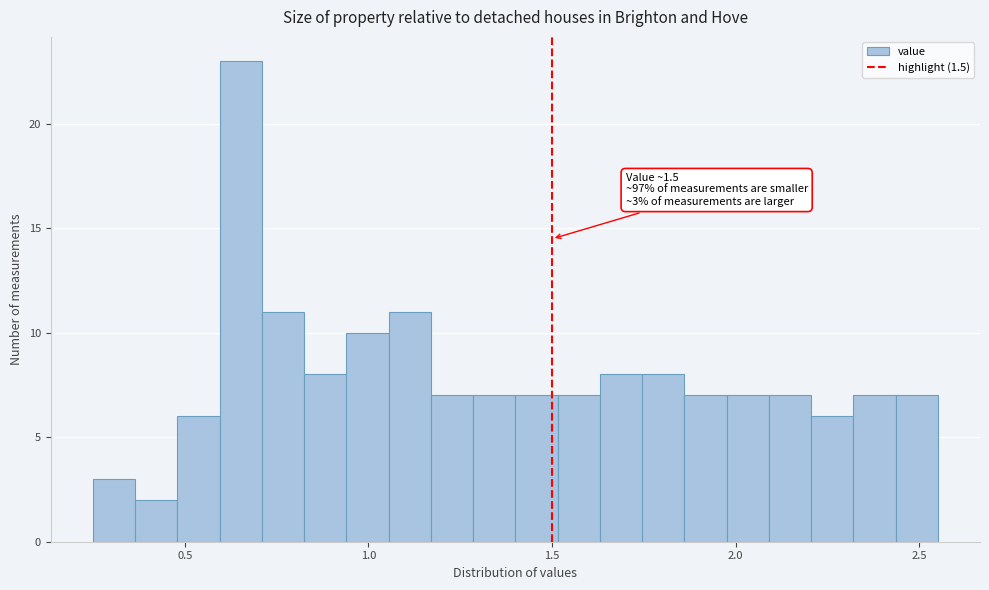

Read against the x-axis, roughly where is the centre of the tallest bar?

0.65